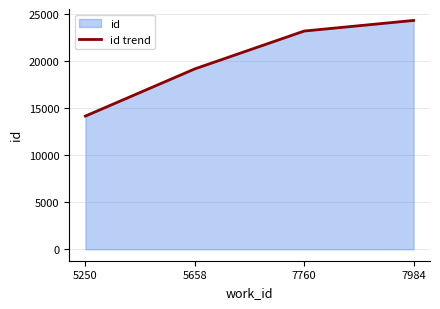

What is the change in value from 7760 to 7984?

+1124